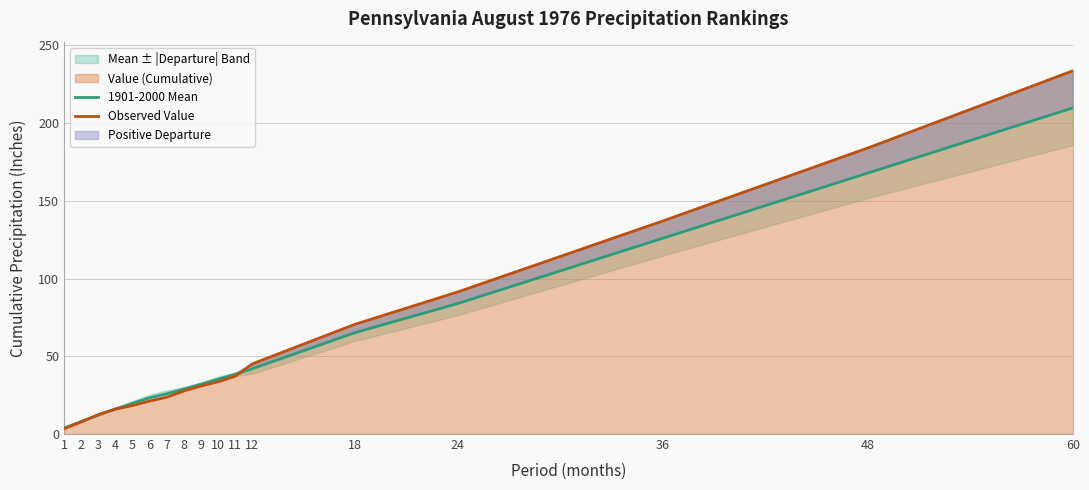

How many times do 1901-2000 Mean and Observed Value cross each other?

3